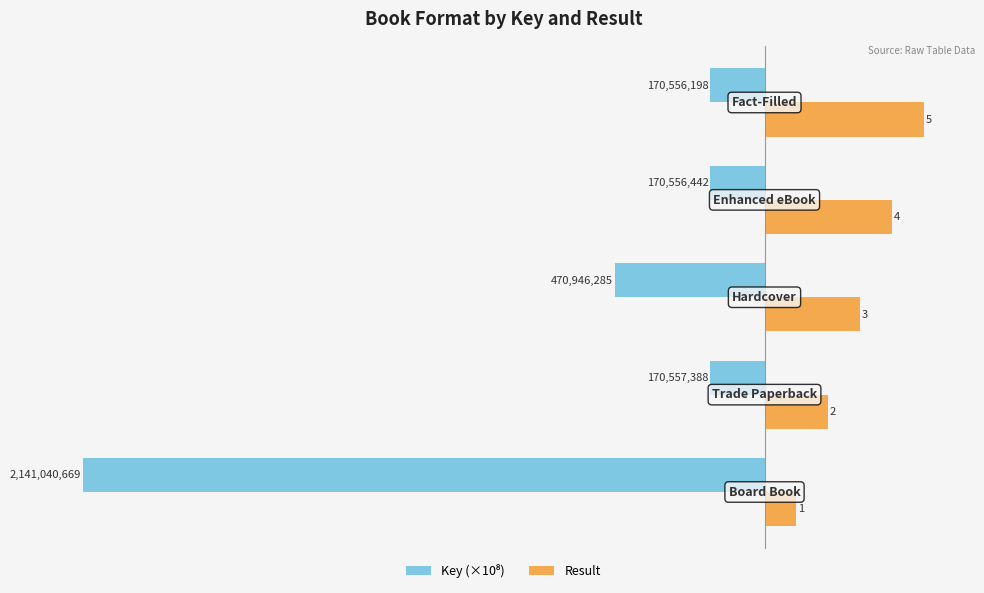

Which series has the largest total across all categories?

Result